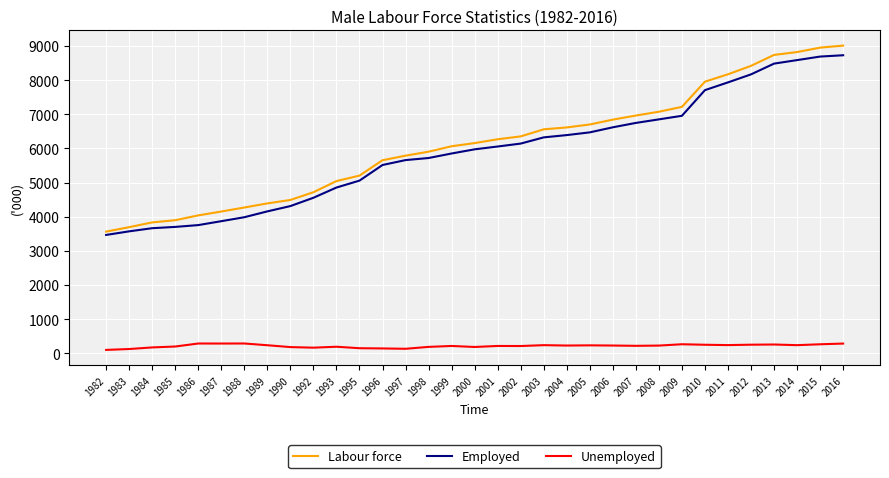

What is the average value of the Labour force series?

6106.6